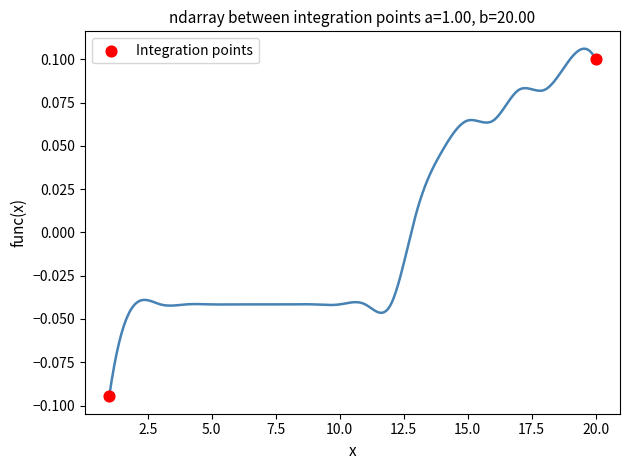

What is the range of X values (max minus min)?

19.0